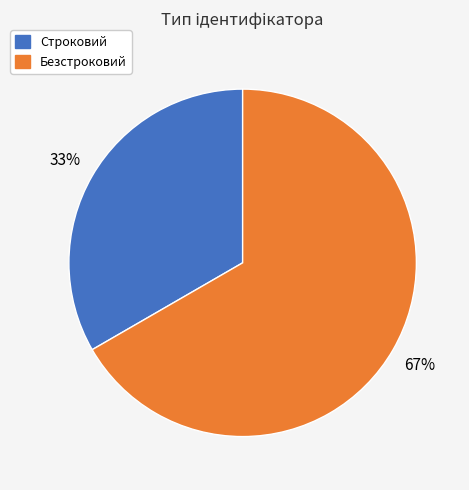

Is the sum of Безстроковий and Строковий greater than half?

Yes